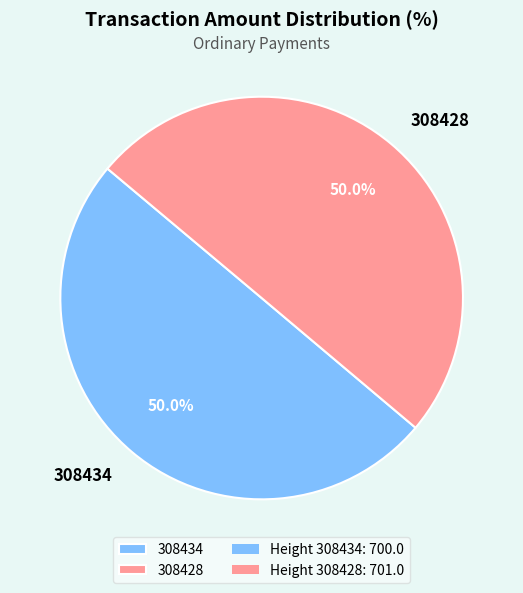

Approximately how many times larger is the value at 308428 compared to 308434?

1.0